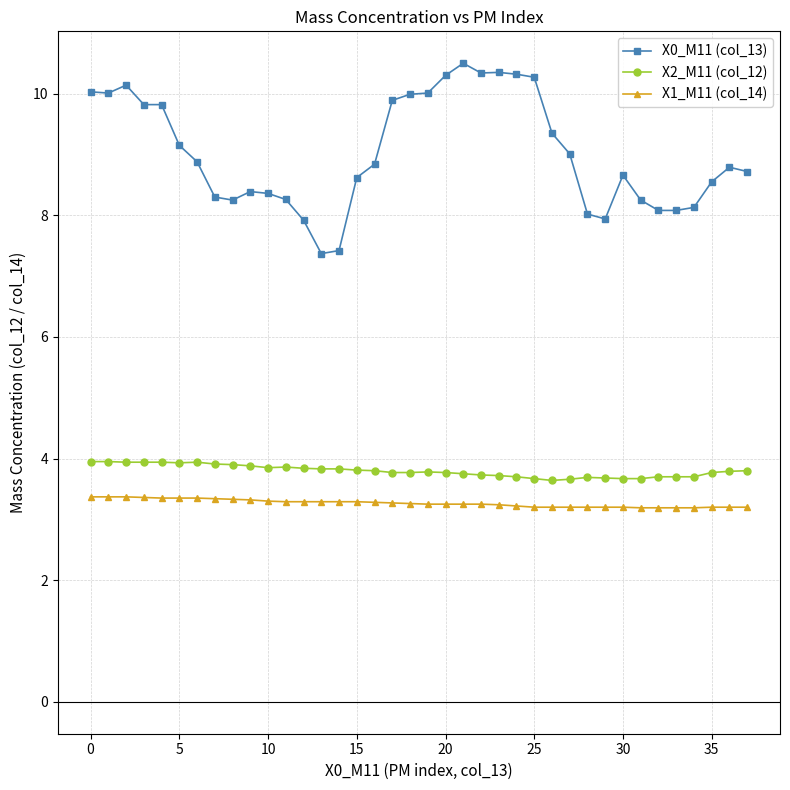

What is the value of the X2_M11 (col_12) point at the 22nd from the left?

3.8